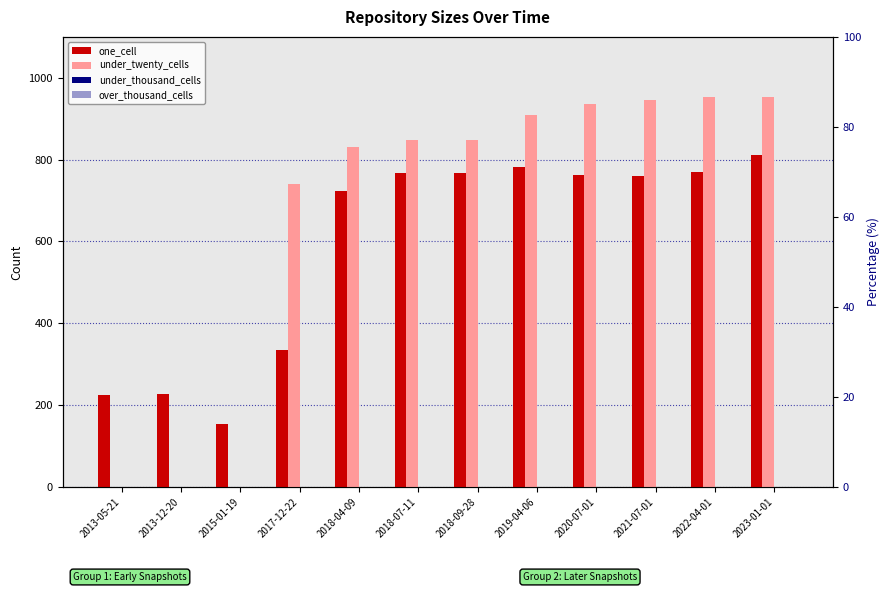

Reading left to right, list all the values displayed in this chart.

one_cell: 224	227	154	334	723	768	768	783	762	759	770	811
under_twenty_cells: 0	0	0	740	830	847	847	909	935	945	953	953
under_thousand_cells: 0	0	0	0	0	0	0	0	0	0	0	0
over_thousand_cells: 0	0	0	0	0	0	0	0	0	0	0	0